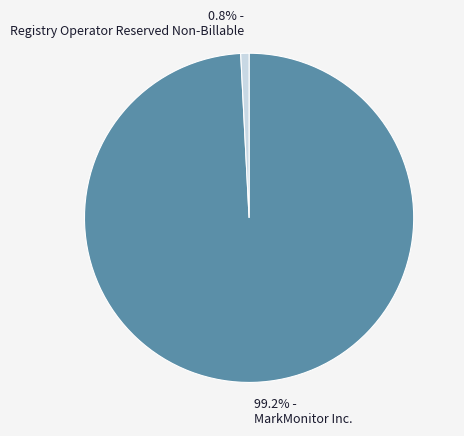

Which has a higher value, Registry Operator Reserved Non-Billable or MarkMonitor Inc.?

MarkMonitor Inc.